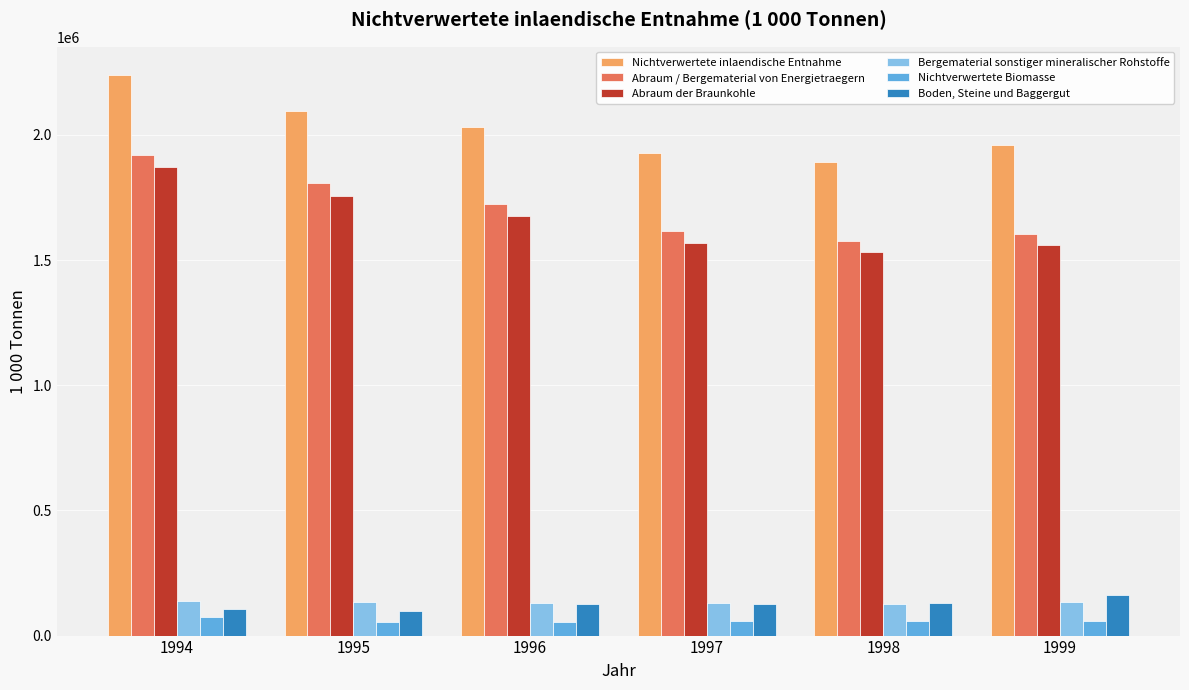

What is the difference between the highest and lowest values at 1998?

1834028.9